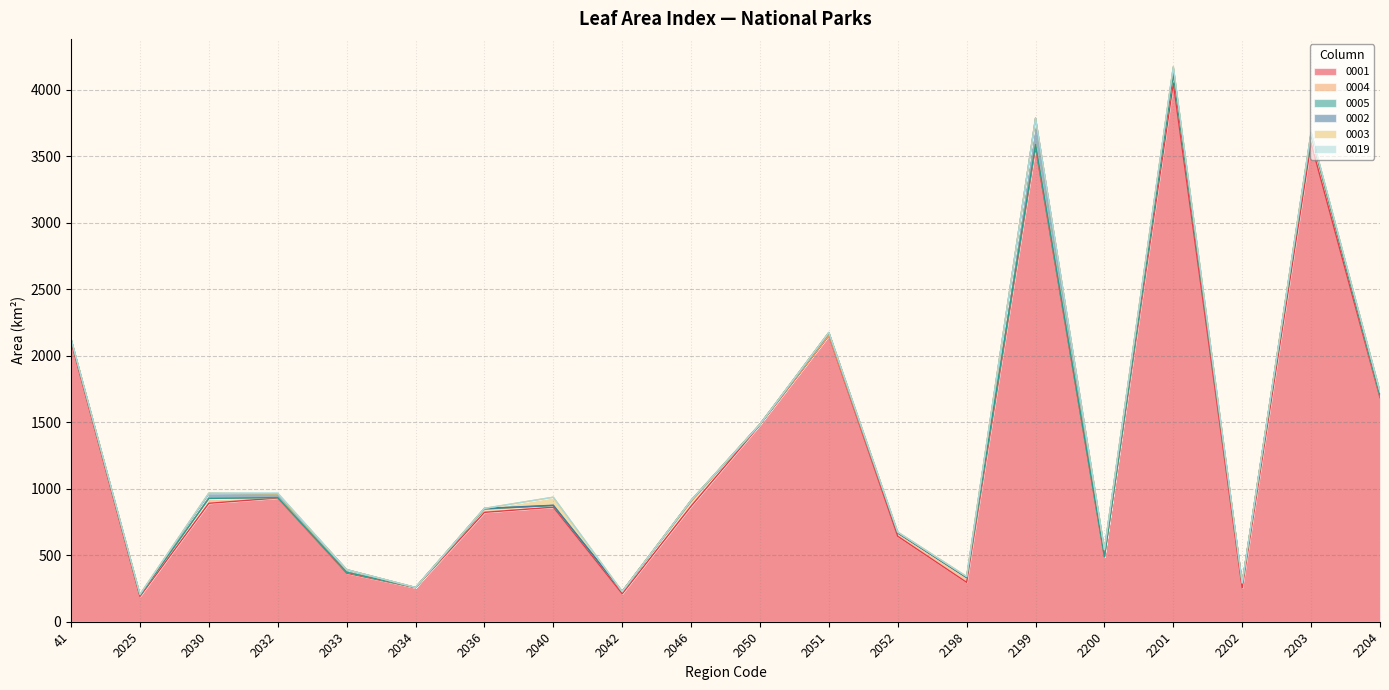

At 2036, list the series in order from smallest to largest.

0003, 0019, 0002, 0005, 0004, 0001